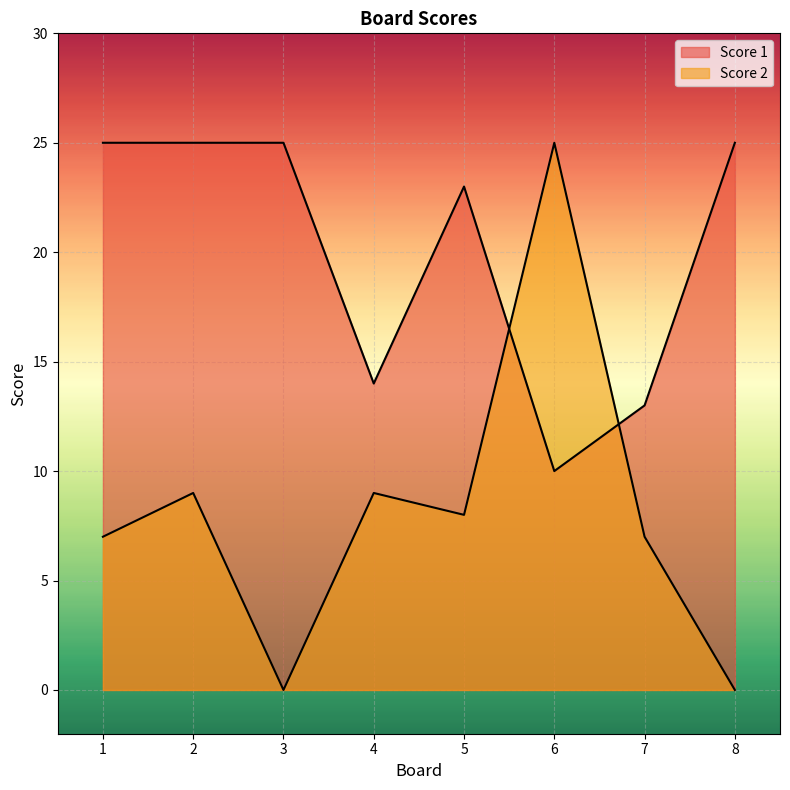

Between 1 and 3, which series saw the biggest shift?

Score 2